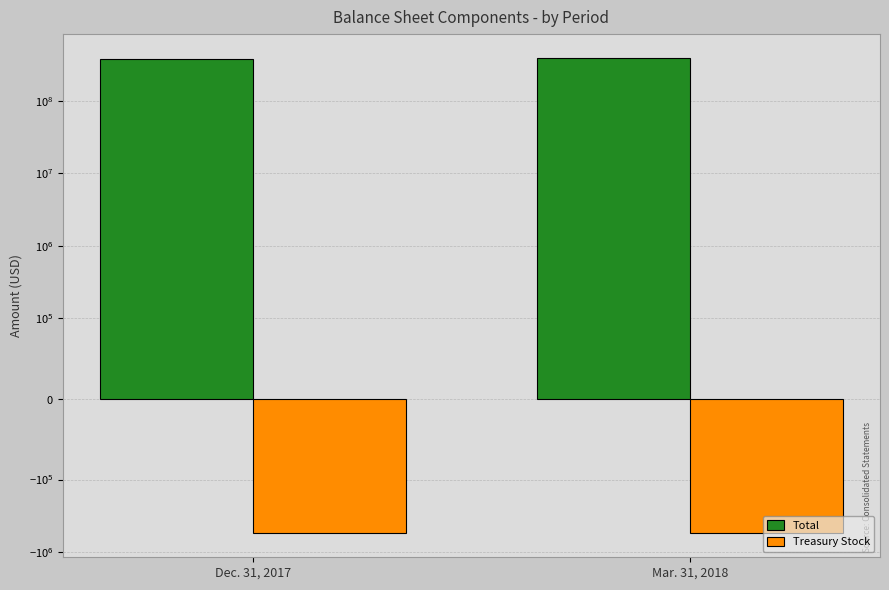

What value does the Total series have at Mar. 31, 2018, to the nearest 50?

390934000